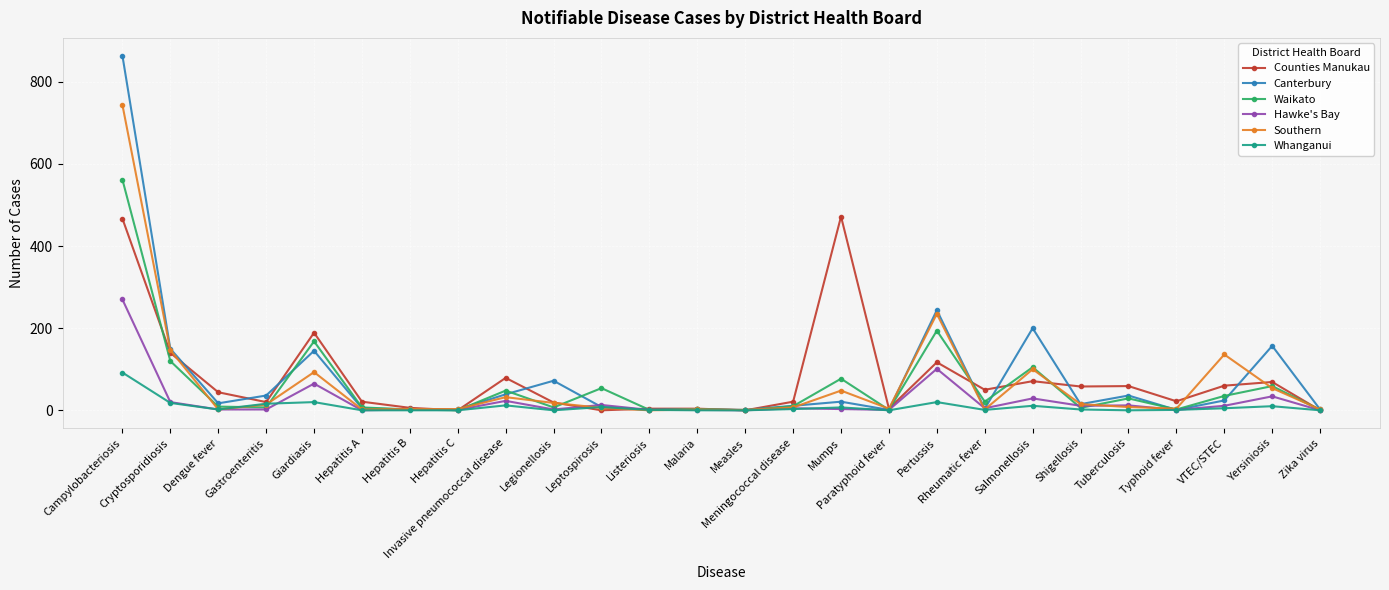

What position from the right is Measles?

13